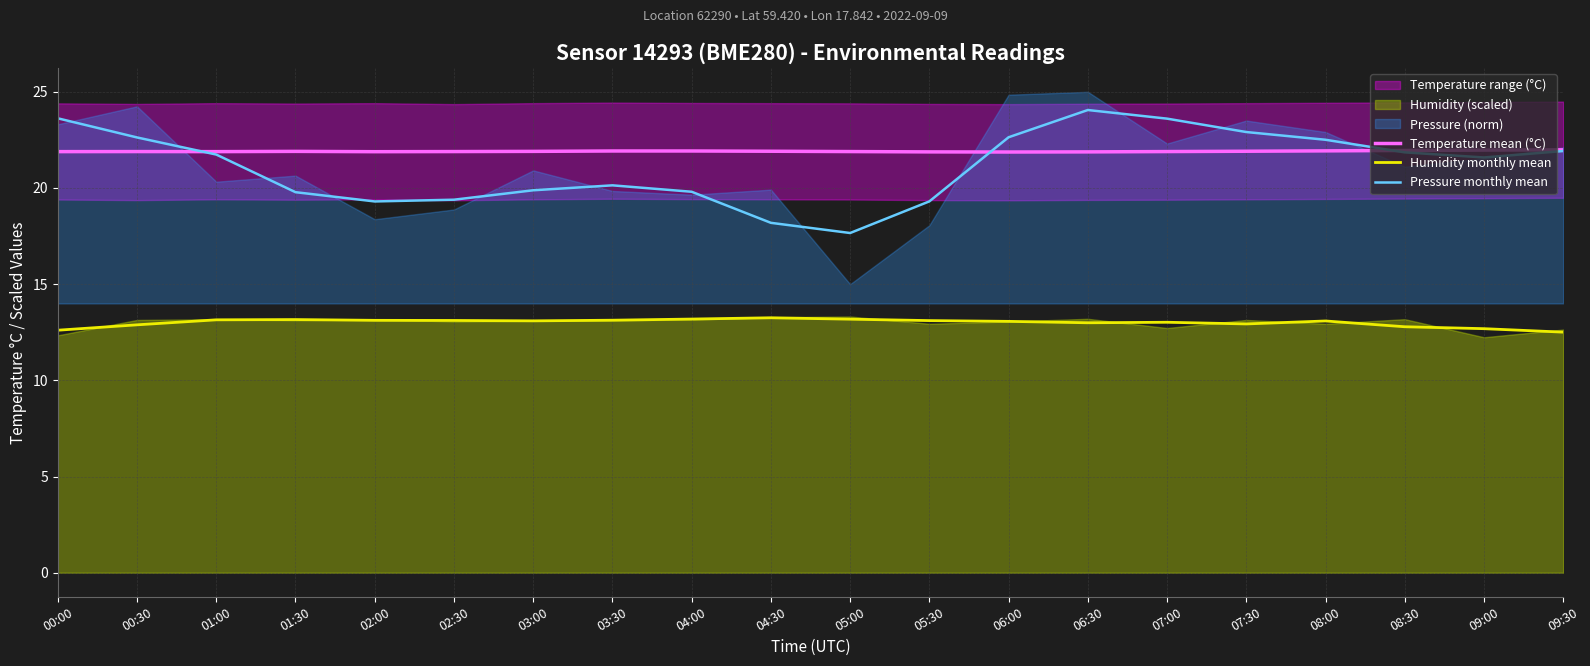

True or false: Pressure monthly mean has more than 0 interior local peaks.

True